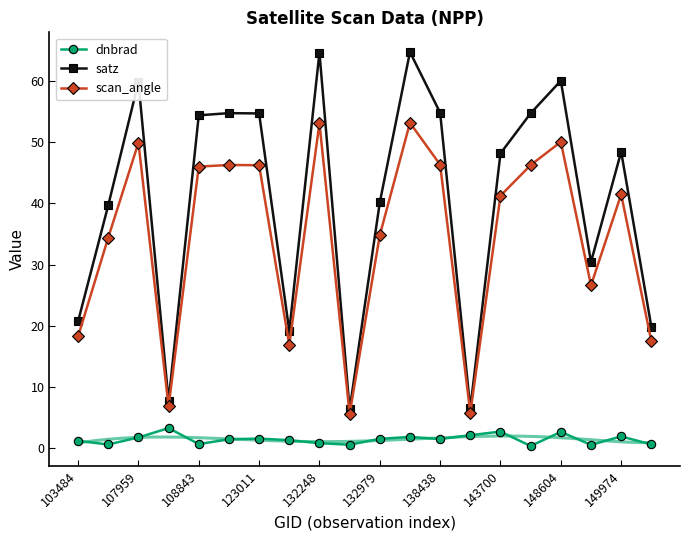

How many data points in scan_angle are above 41?

11